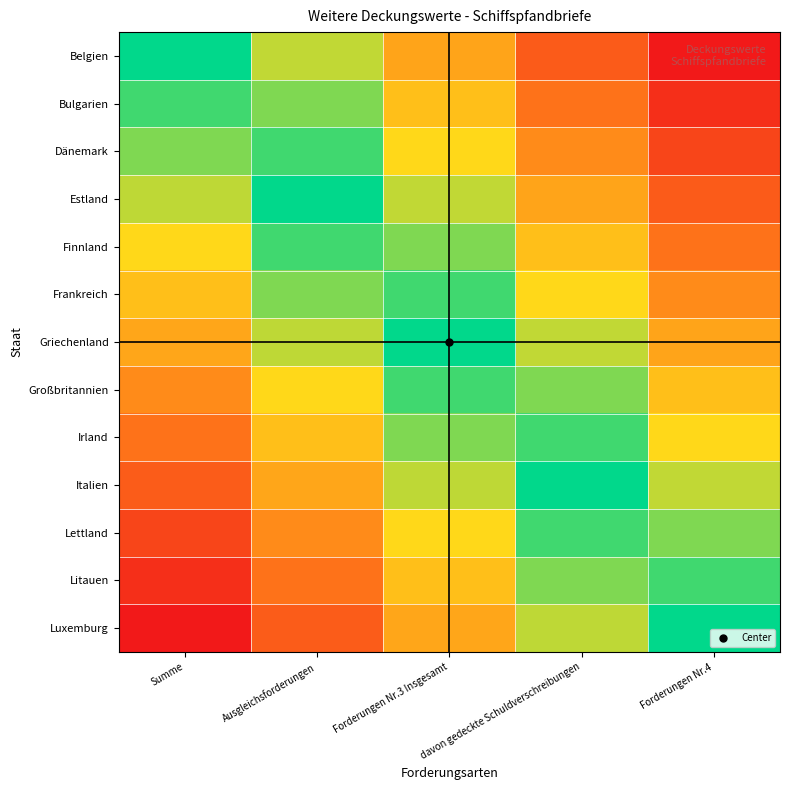

At davon gedeckte Schuldverschreibungen, list the series in order from largest to smallest.

Belgien, Bulgarien, Dänemark, Estland, Finnland, Frankreich, Griechenland, Großbritannien, Irland, Italien, Lettland, Litauen, Luxemburg